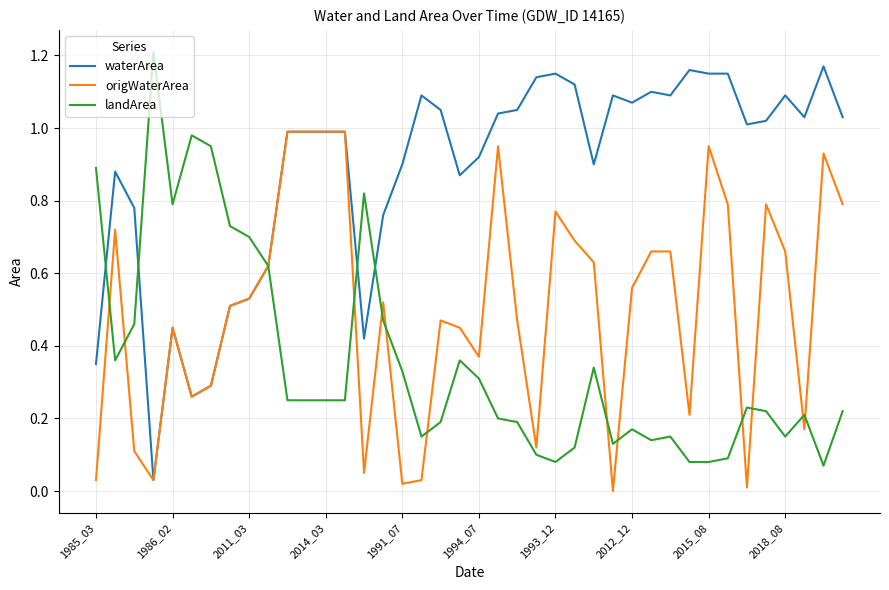

Which series has the largest total across all categories?

waterArea